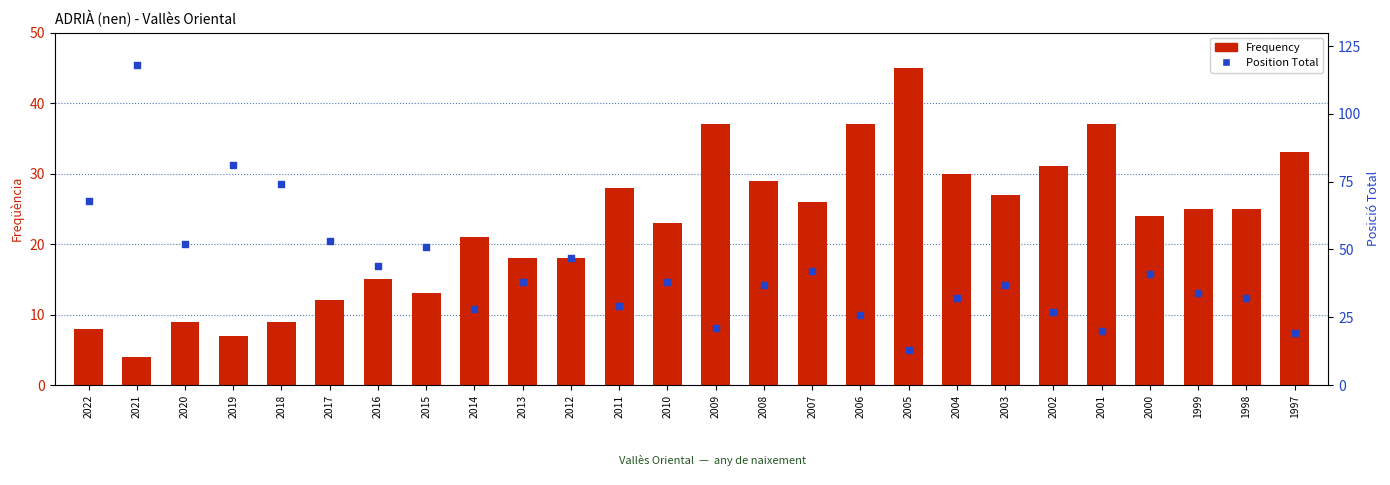

What are all the series names shown in the legend?

Frequency, Position Total